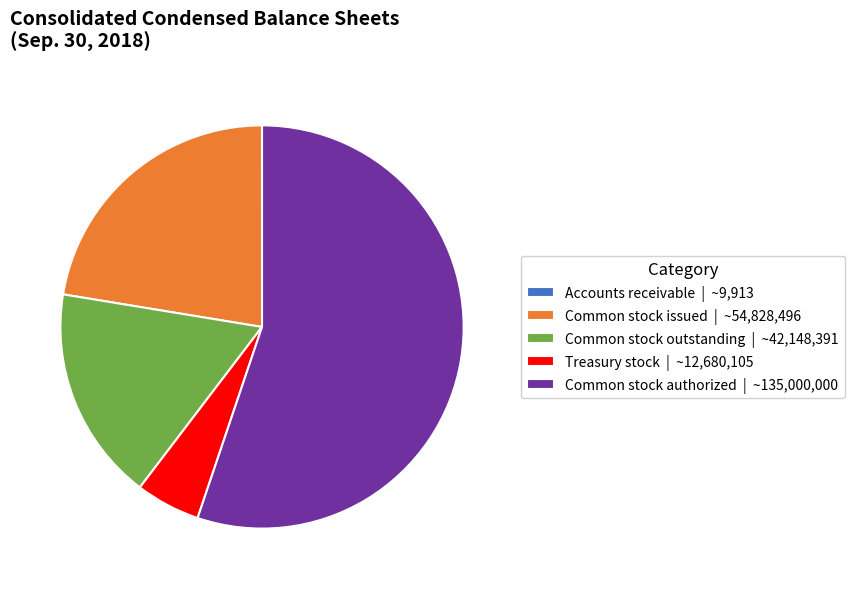

The Treasury stock | ~12,680,105 slice represents 5% of the pie. True or false?

True